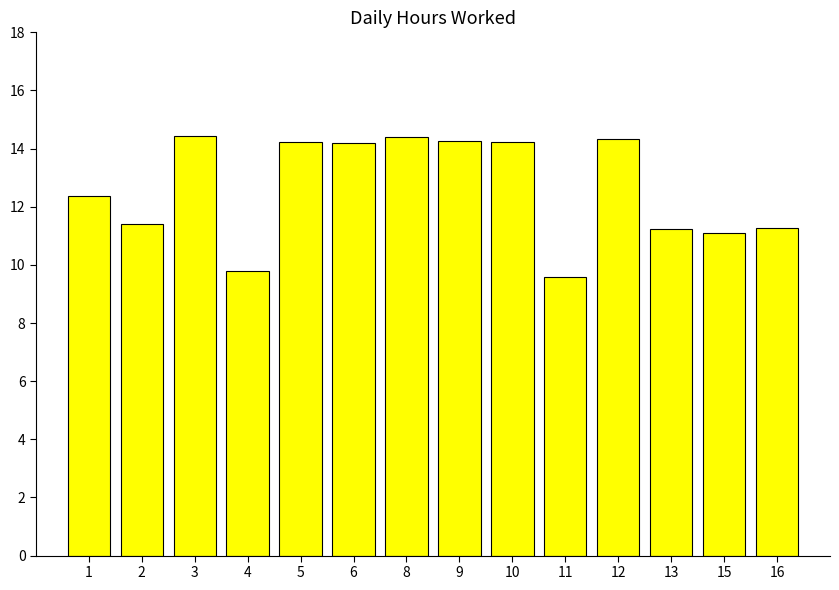

At which category does the chart reach its minimum across all series?

11